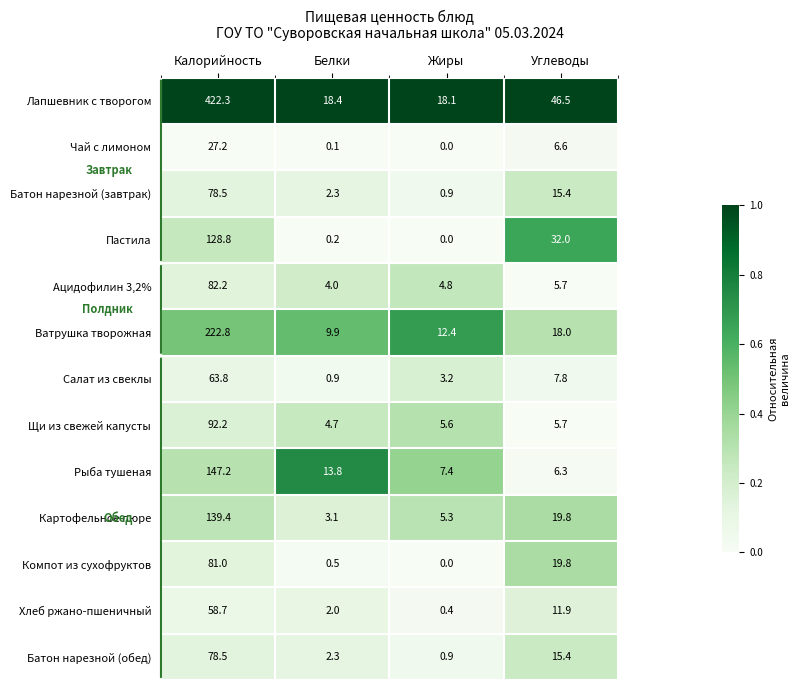

At which category is the sum across all series the highest?

Калорийность